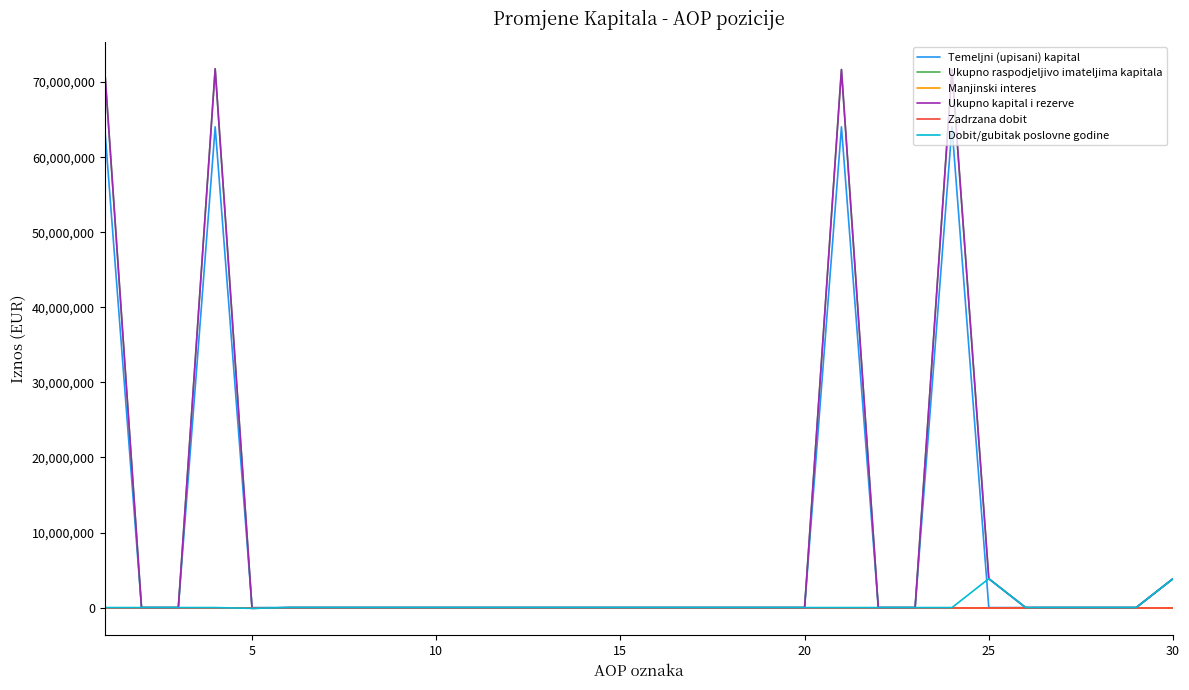

In Dobit/gubitak poslovne godine, how many points are lower than both neighbors (excluding endpoints)?

1